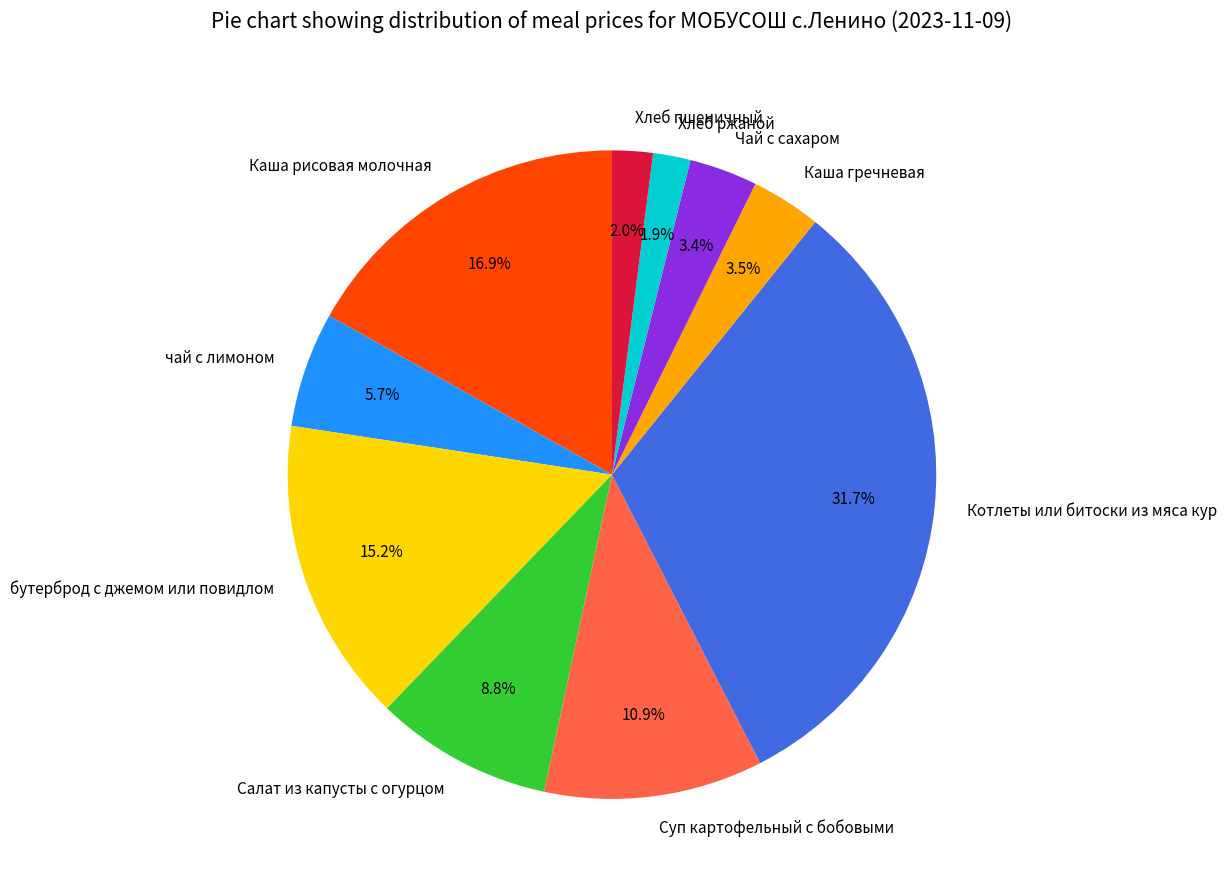

Is it true that бутерброд с джемом или повидлом is 15% of the pie?

True